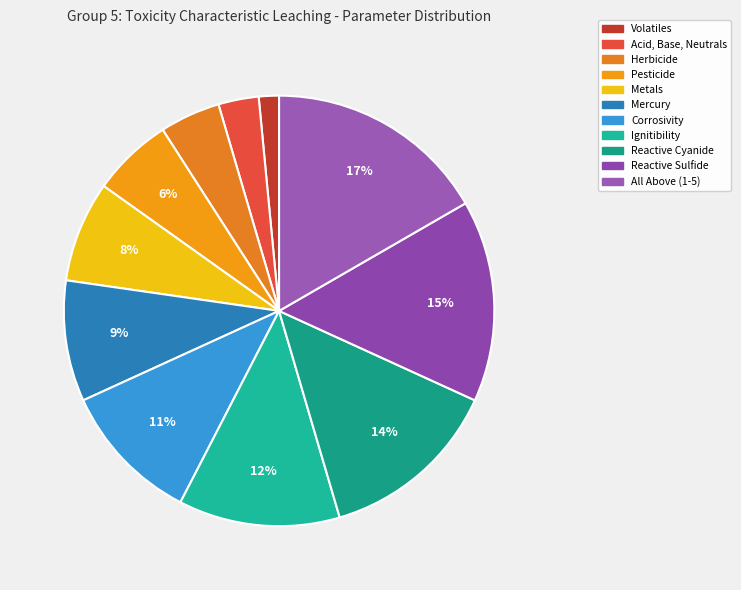

How many segments does this pie chart have?

11